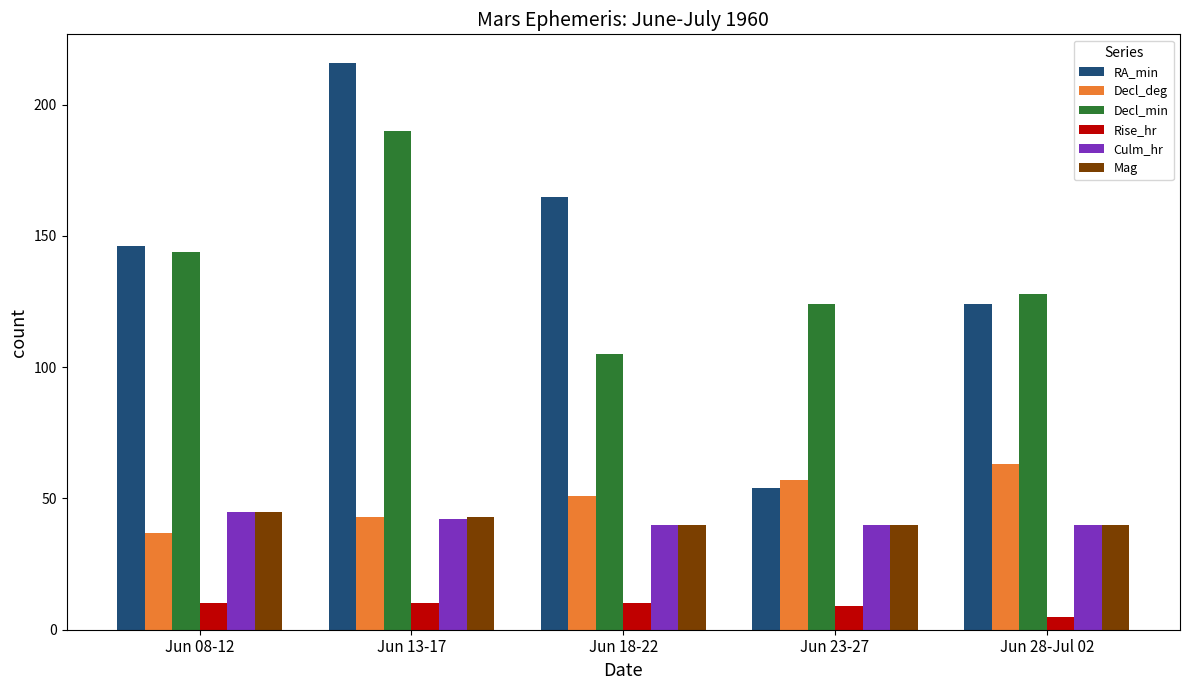

At which category is the sum across all series the highest?

Jun 13-17